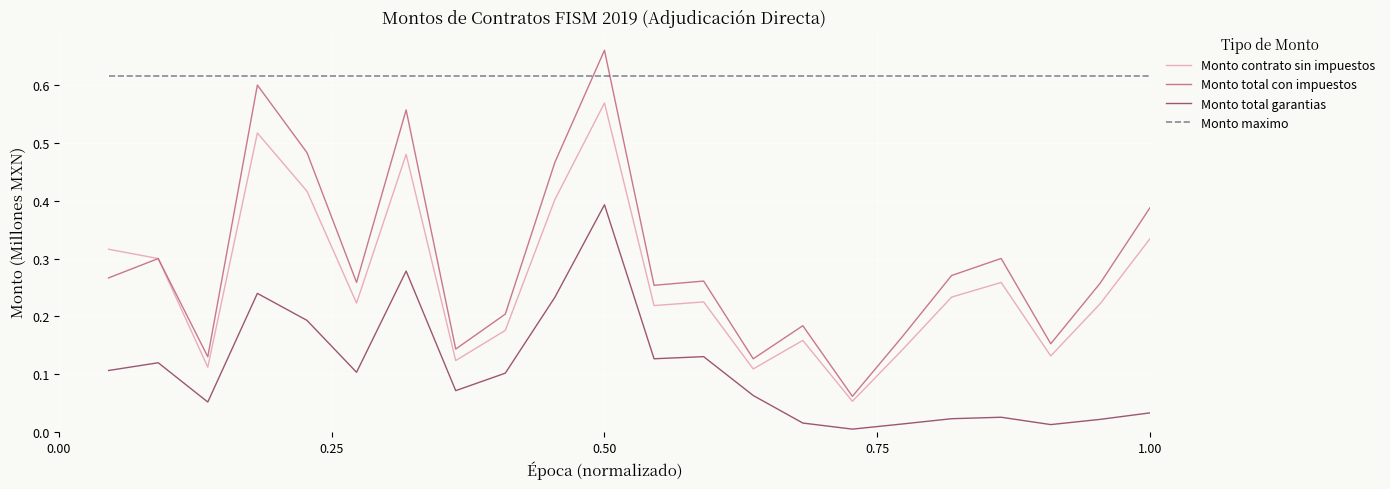

True or false: Monto total con impuestos and Monto total garantias cross at least once.

False